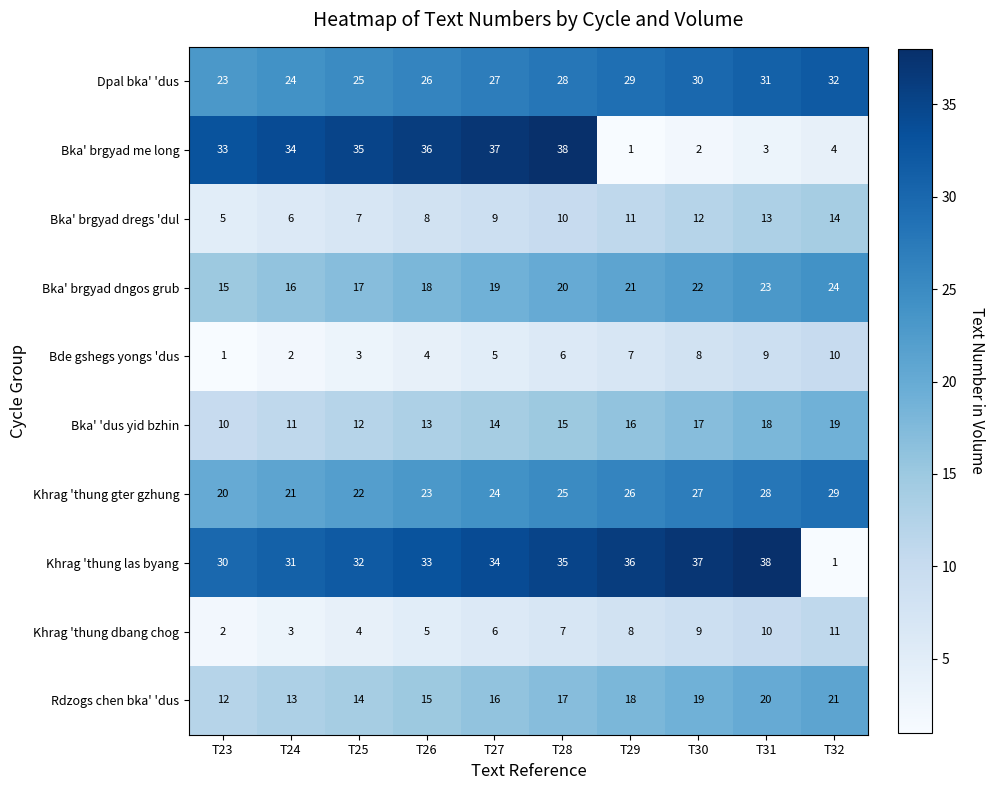

How many data points in Bka' 'dus yid bzhin are less than 15?

5